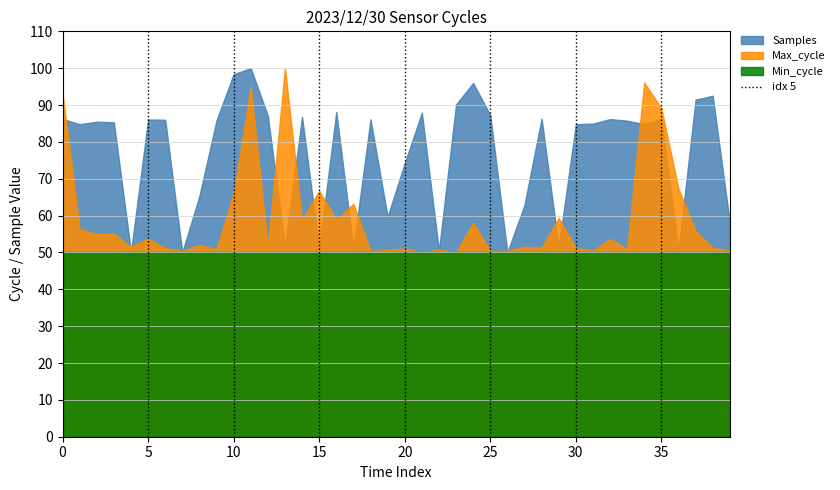

What is the maximum value for Samples?

100.0